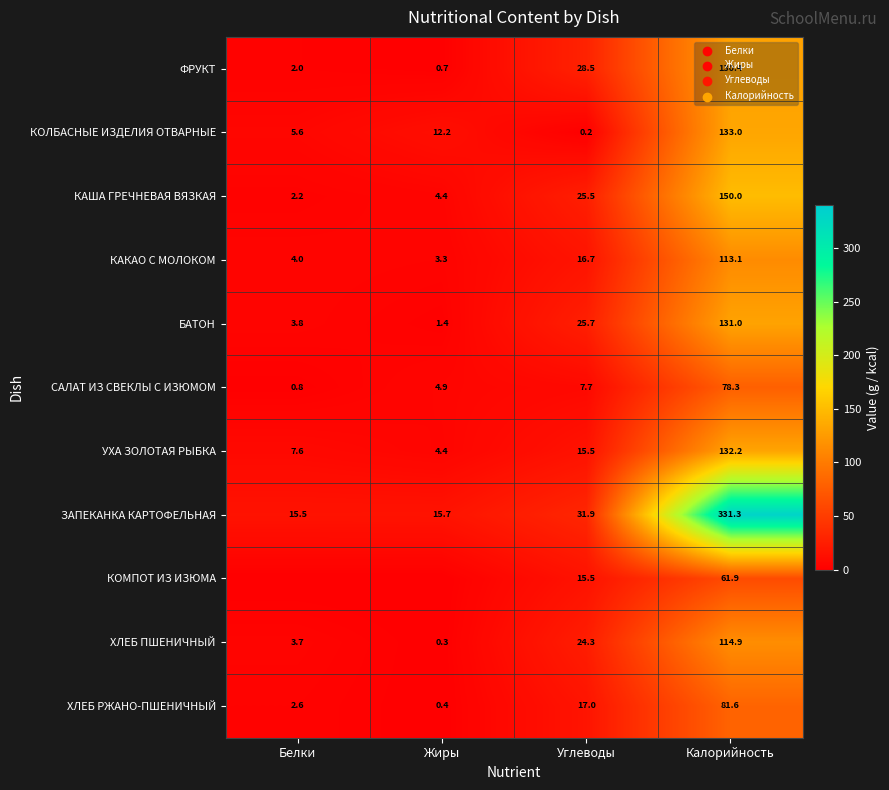

Where does the КАША ГРЕЧНЕВАЯ ВЯЗКАЯ series first go above 25?

Углеводы